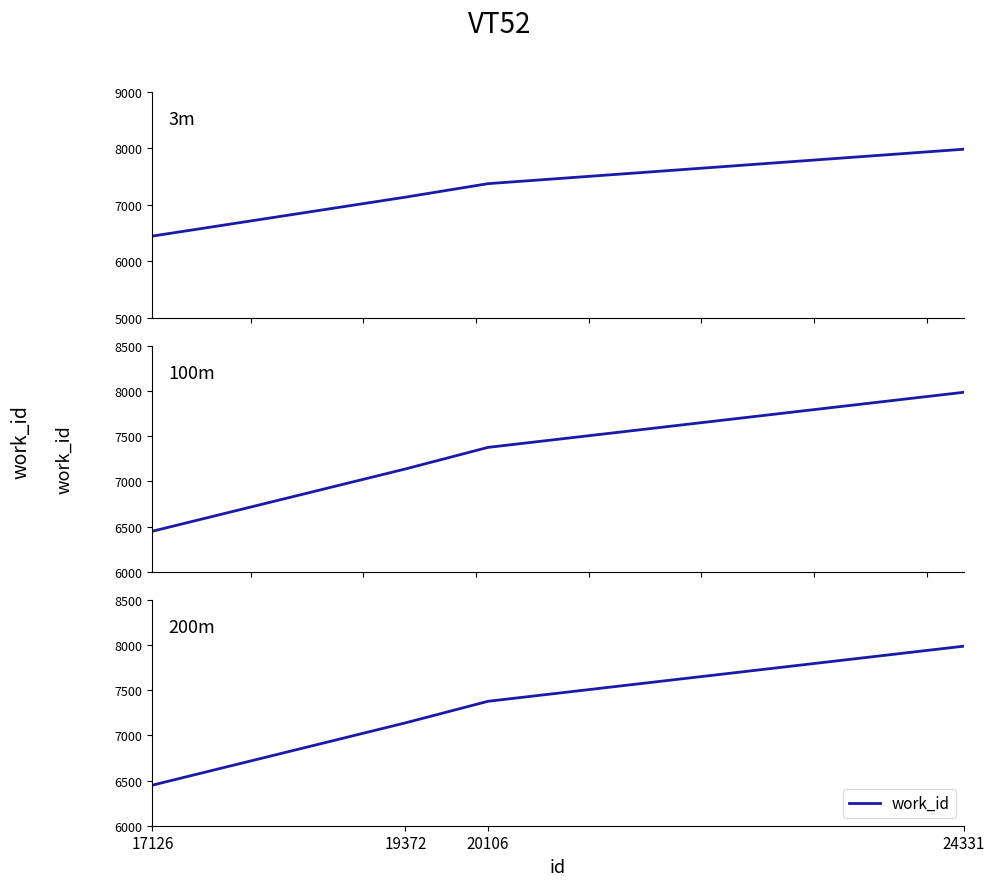

How many values exceed 7377?

1